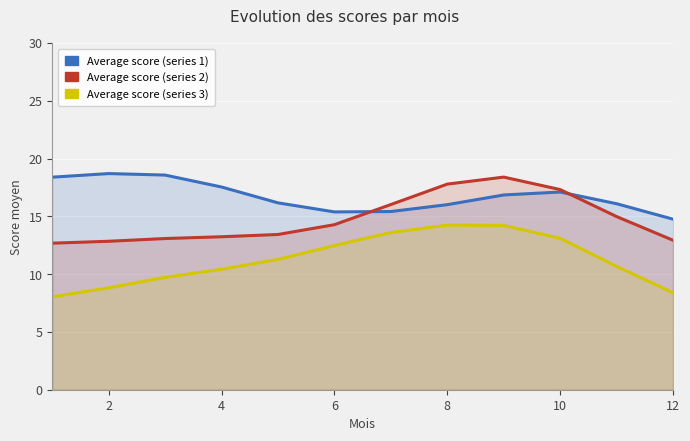

True or false: Average score (series 1) and Average score (series 3) intersect in this chart.

False